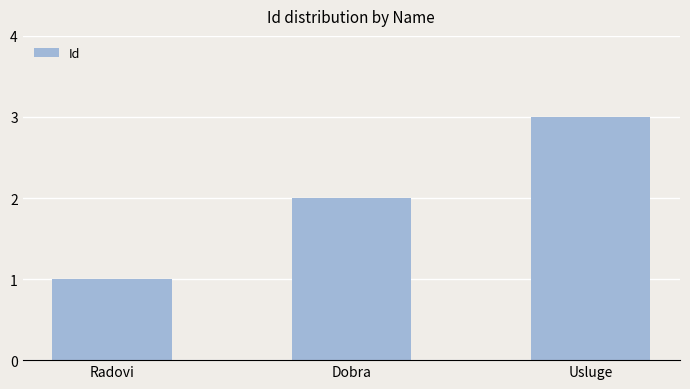

What is the label of the 3rd bar from the left?

Usluge